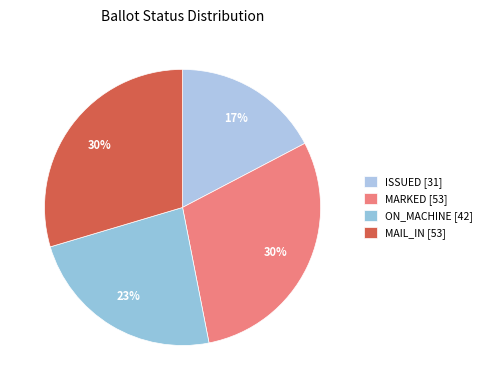

Count the number of slices in the pie.

4